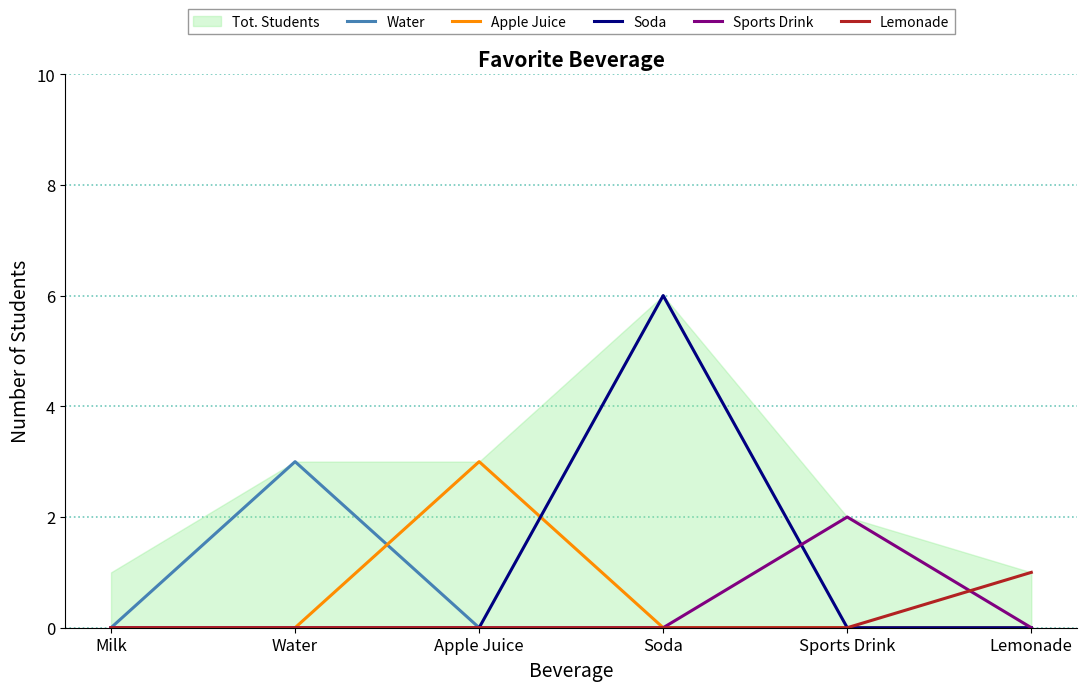

List the series in order of their peak value, lowest first.

Lemonade, Sports Drink, Water, Apple Juice, Soda